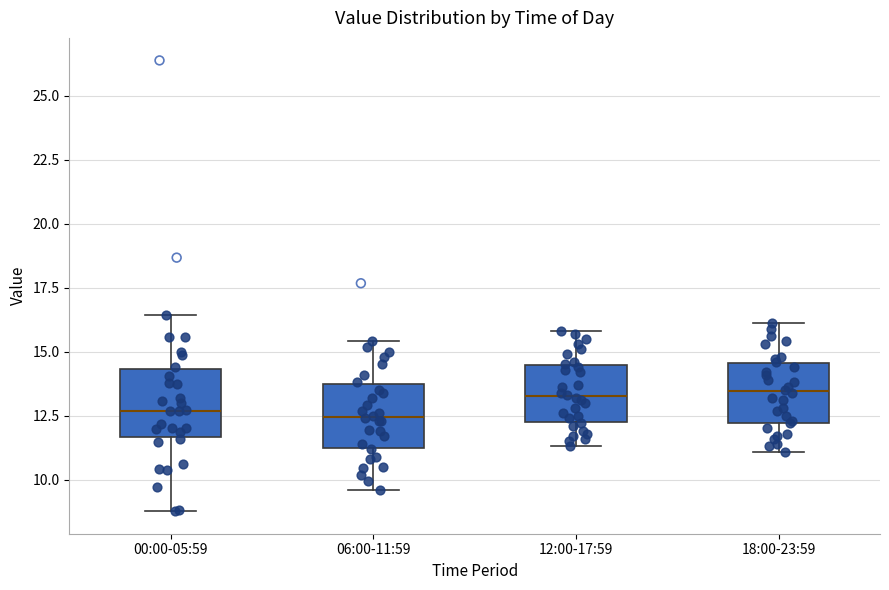

Reading left to right, transcribe this box plot: for each box, give where its median line is, the range the box spans, and where its two whiskers end, as read against the y-axis. The values are not printed on the chart, so give them approximately, as read against the axis.

00:00-05:59: median 12.5, box 11.5 to 14.5, whiskers 9.0 to 16.5
06:00-11:59: median 12.5, box 11.5 to 13.5, whiskers 9.5 to 15.5
12:00-17:59: median 13.5, box 12.5 to 14.5, whiskers 11.5 to 16.0
18:00-23:59: median 13.5, box 12.0 to 14.5, whiskers 11.0 to 16.0